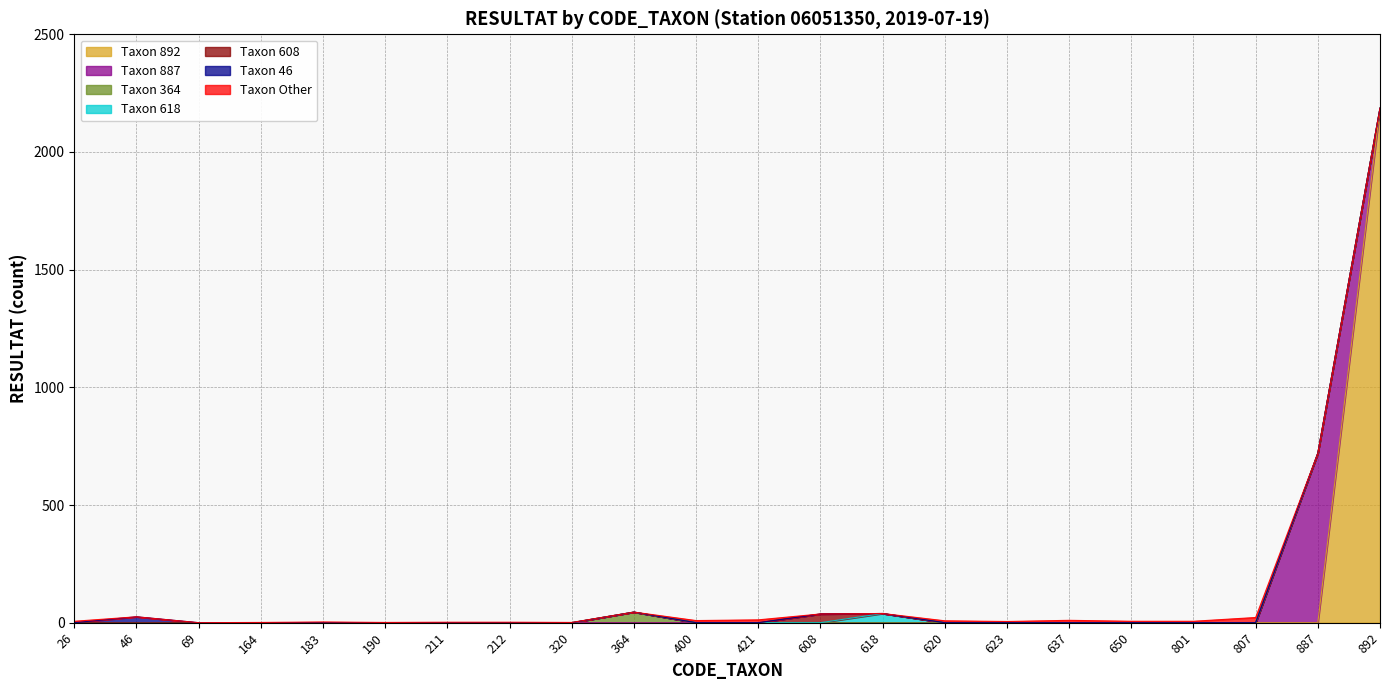

What is the maximum value for Taxon 892?

2186